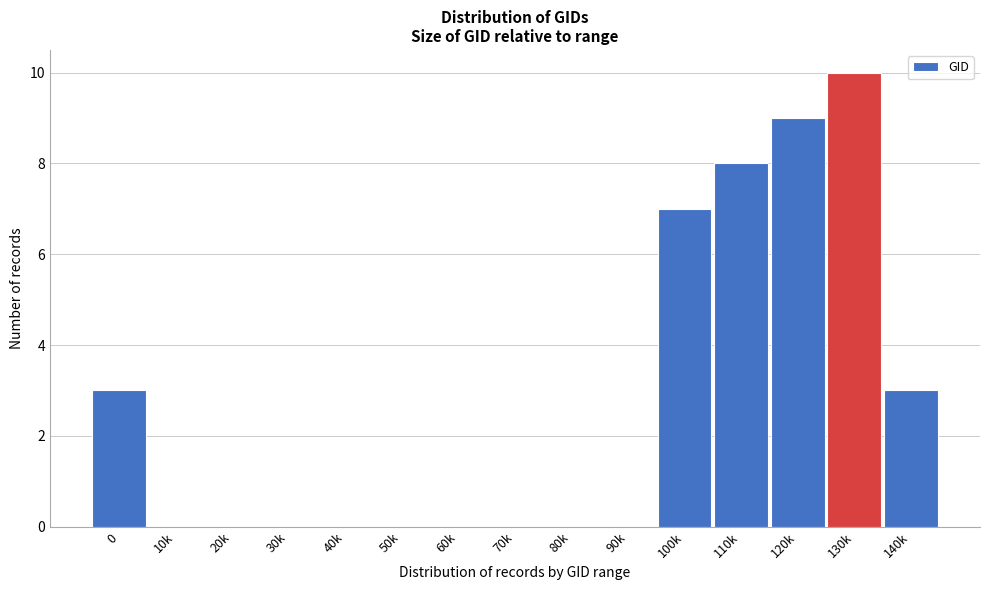

Reading right to left, list all the values displayed in this chart.

140k=3	130k=10	120k=9	110k=8	100k=7	90k=0	80k=0	70k=0	60k=0	50k=0	40k=0	30k=0	20k=0	10k=0	0=3